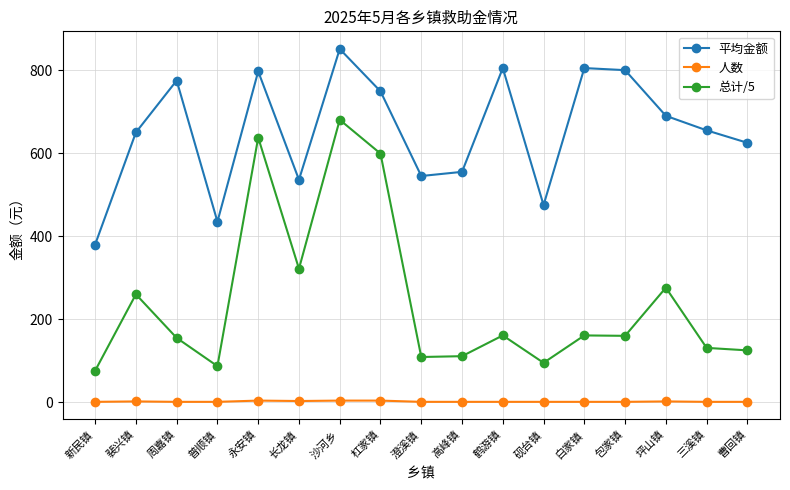

What is the highest value of the 总计/5 series?

680.4